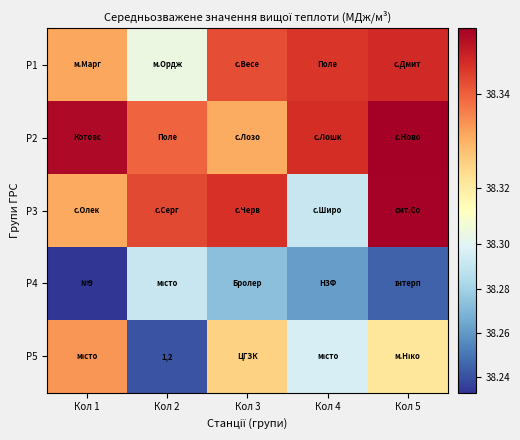

Between Кол 3 and Кол 1, which is larger?

Кол 3